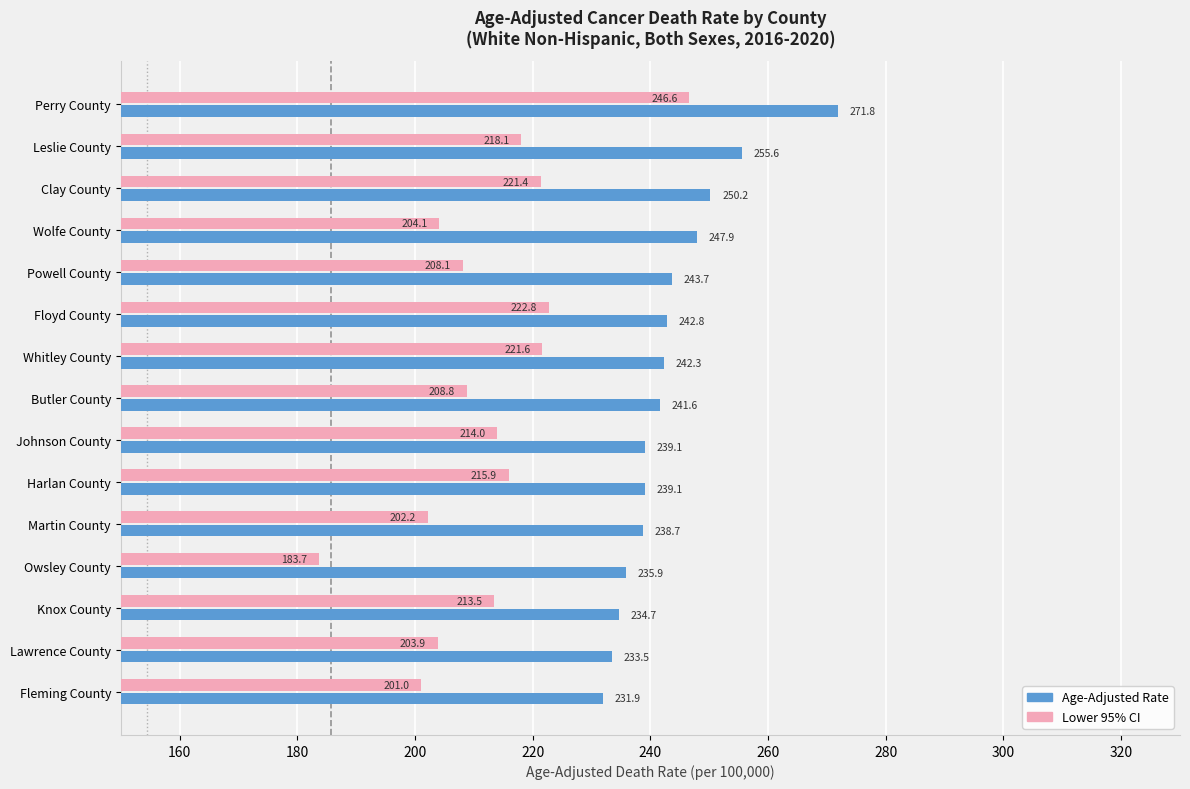

At which category is the sum across all series the highest?

Perry County